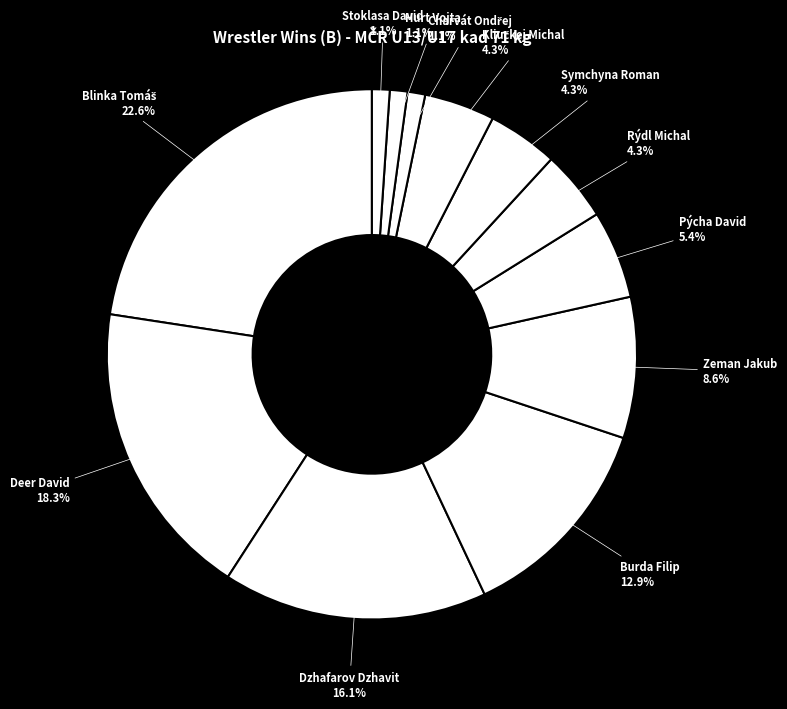

How many segments does this pie chart have?

12